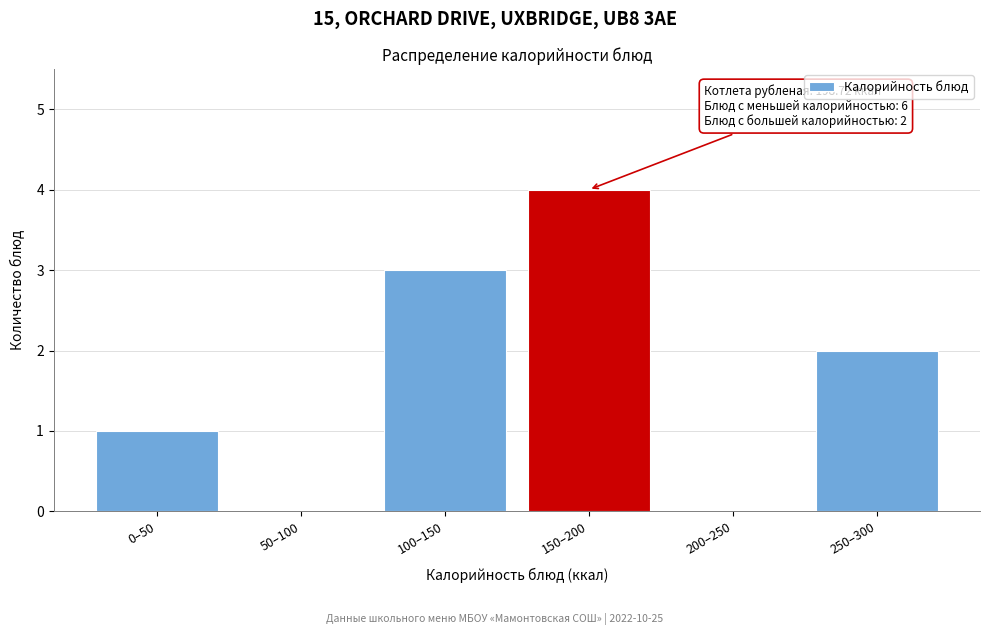

Reading left to right, extract all data points from this chart.

0–50=1	50–100=0	100–150=3	150–200=4	200–250=0	250–300=2